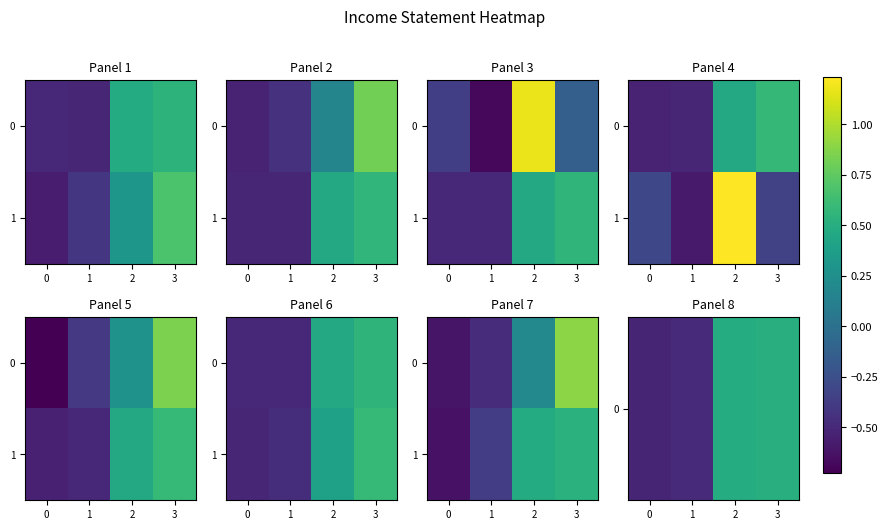

Which series changed the most between 0 and 2?

1